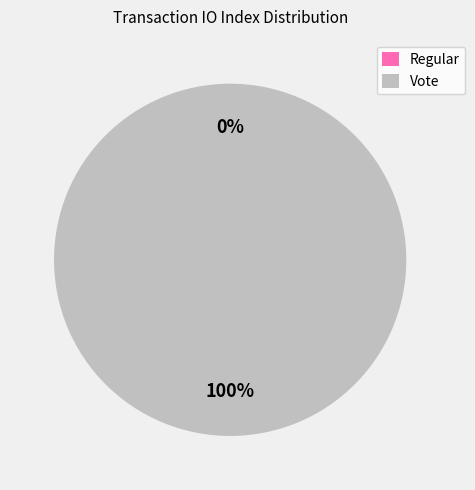

To the nearest percent, what is the difference between the Vote and Regular slice percentages?

100%